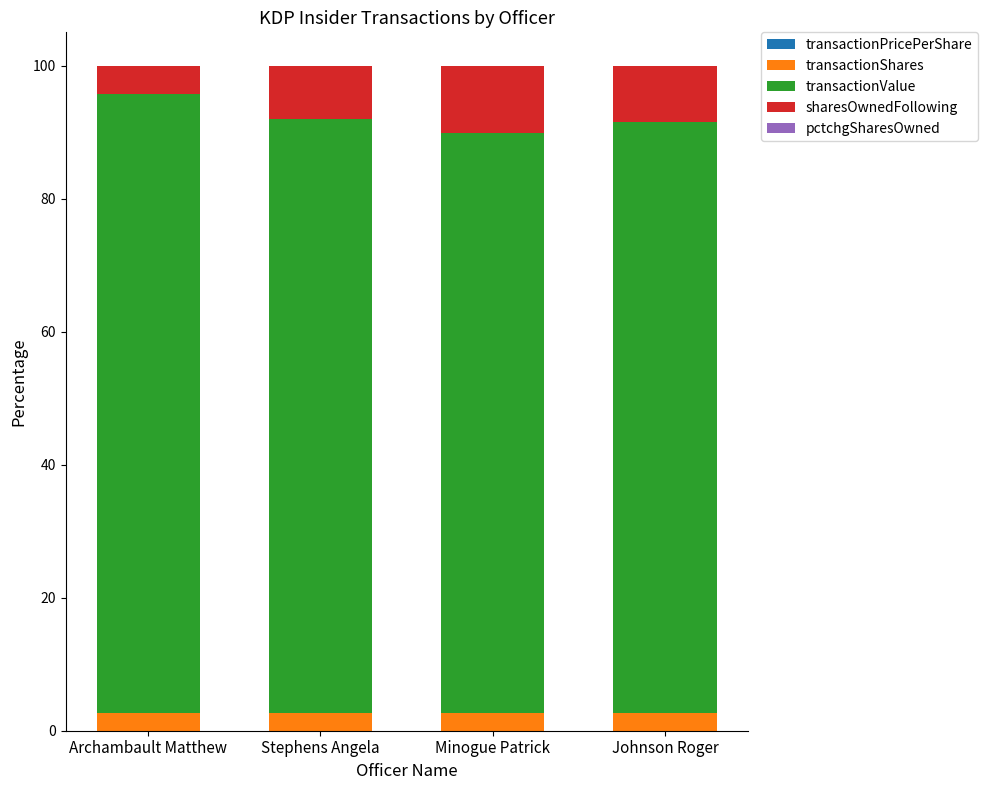

Are the bars horizontal?

No